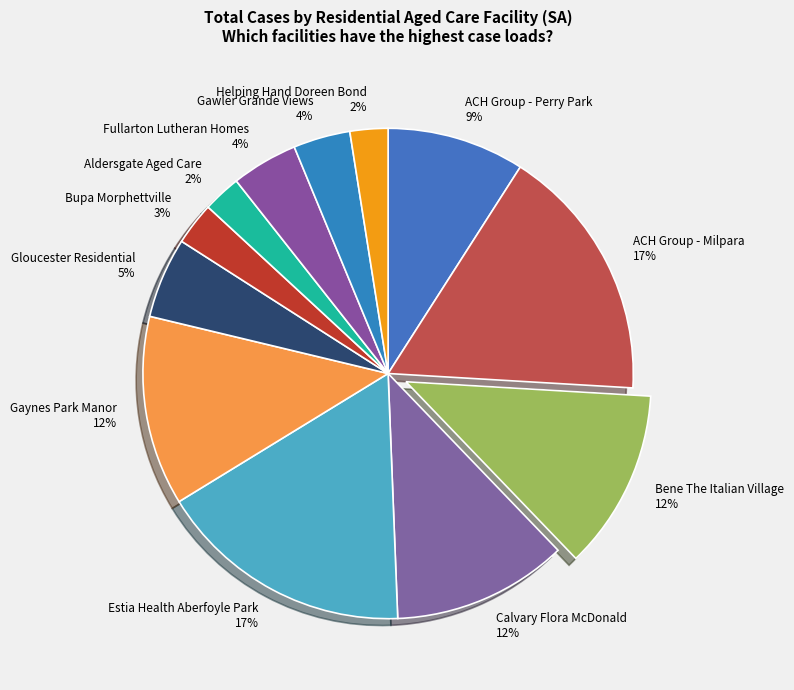

To the nearest percent, what is the average slice percentage?

8%